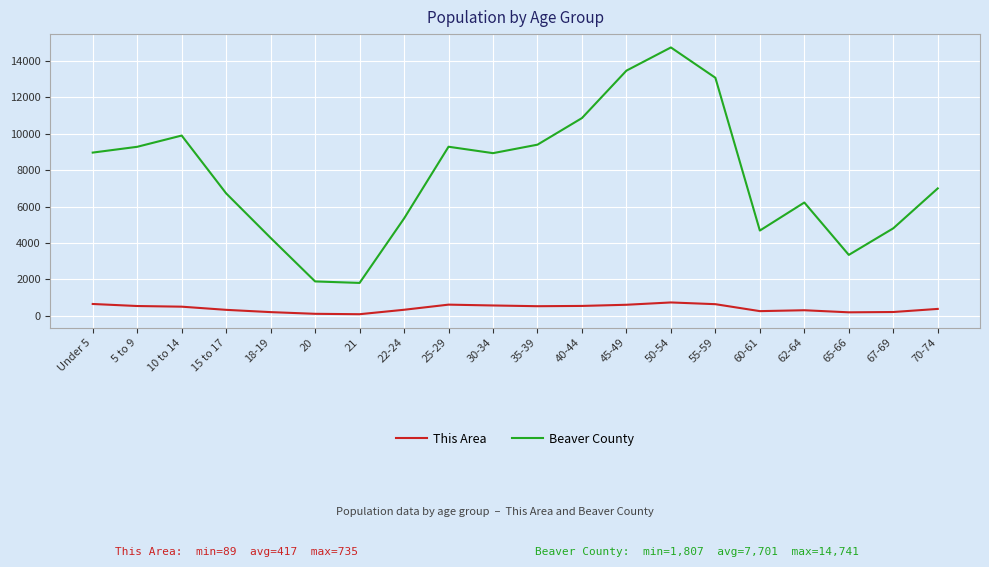

The Beaver County series shows 3347 at 65-66. True or false?

True